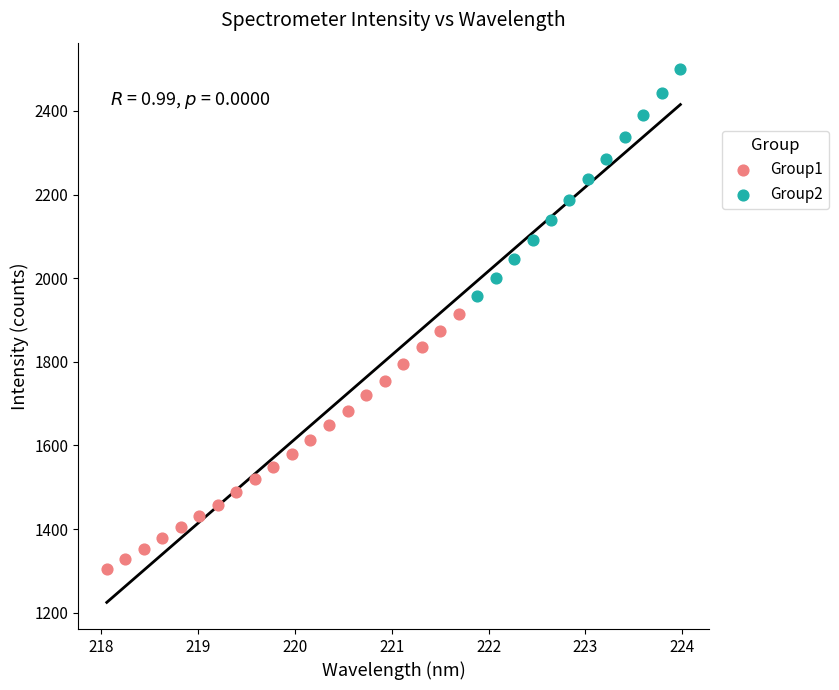

Which series has the widest spread of Y values?

Group1